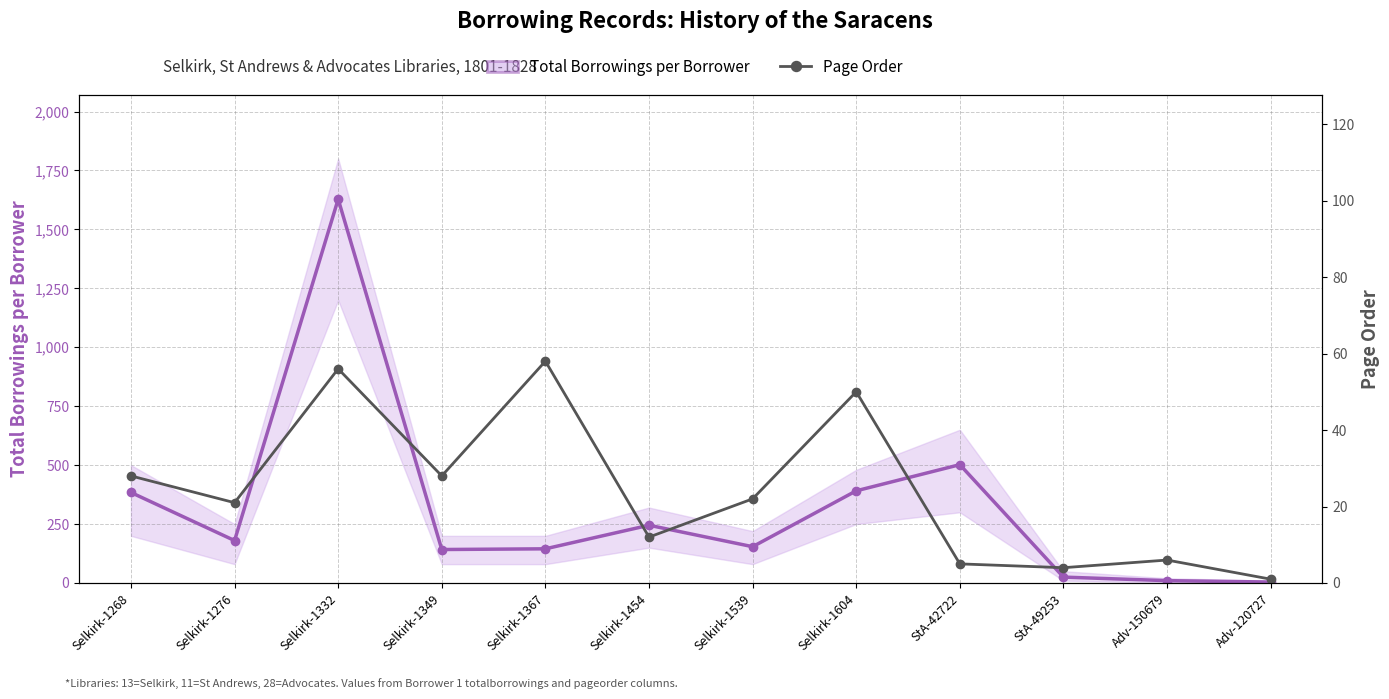

Rank the categories by Total Borrowings per Borrower value from lowest to highest.

Adv-120727, Adv-150679, StA-49253, Selkirk-1349, Selkirk-1367, Selkirk-1539, Selkirk-1276, Selkirk-1454, Selkirk-1268, Selkirk-1604, StA-42722, Selkirk-1332